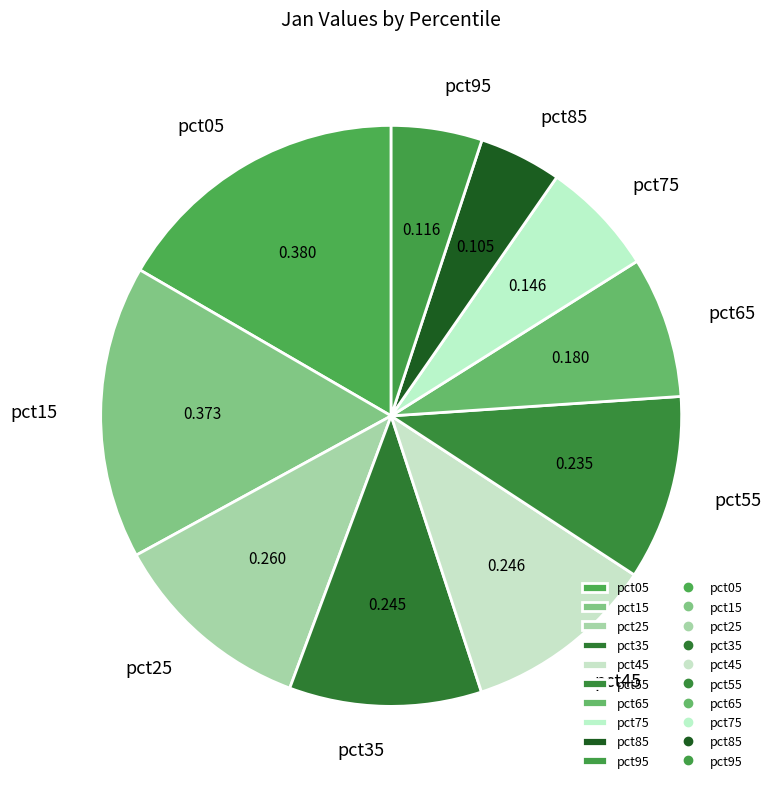

Is it true that pct05 is 17% of the pie?

True